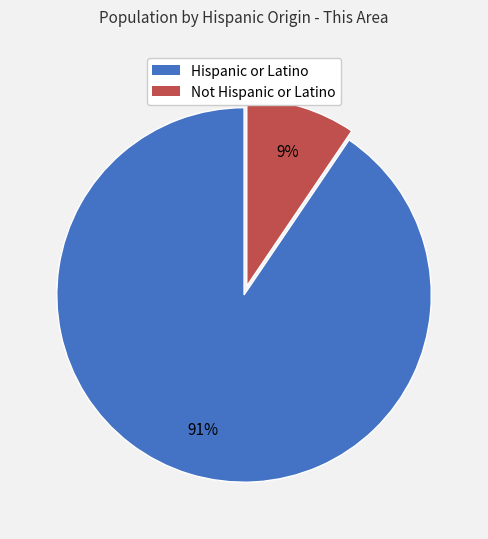

Count the number of slices in the pie.

2